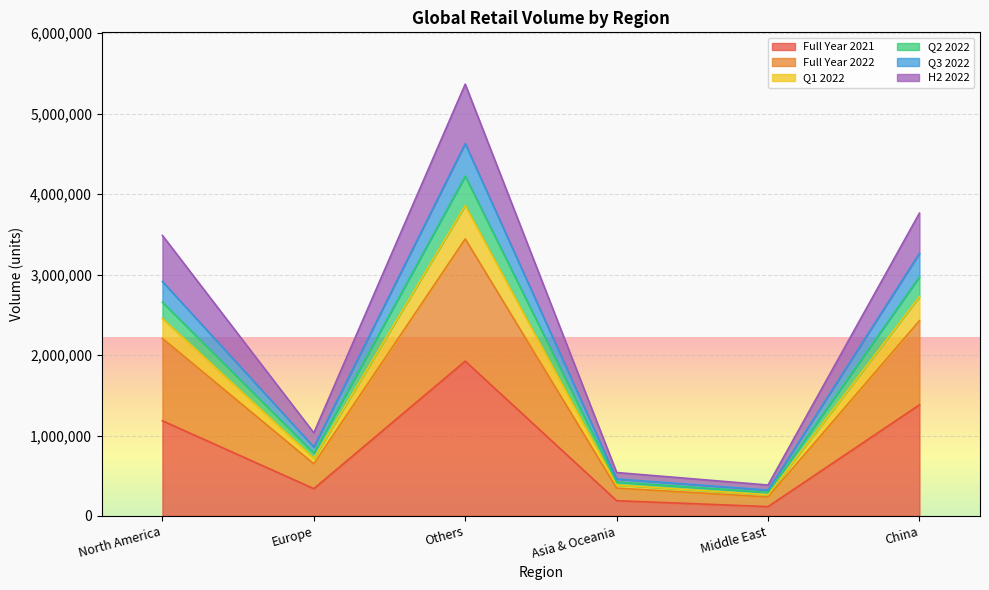

At which category is the sum across all series the highest?

Others